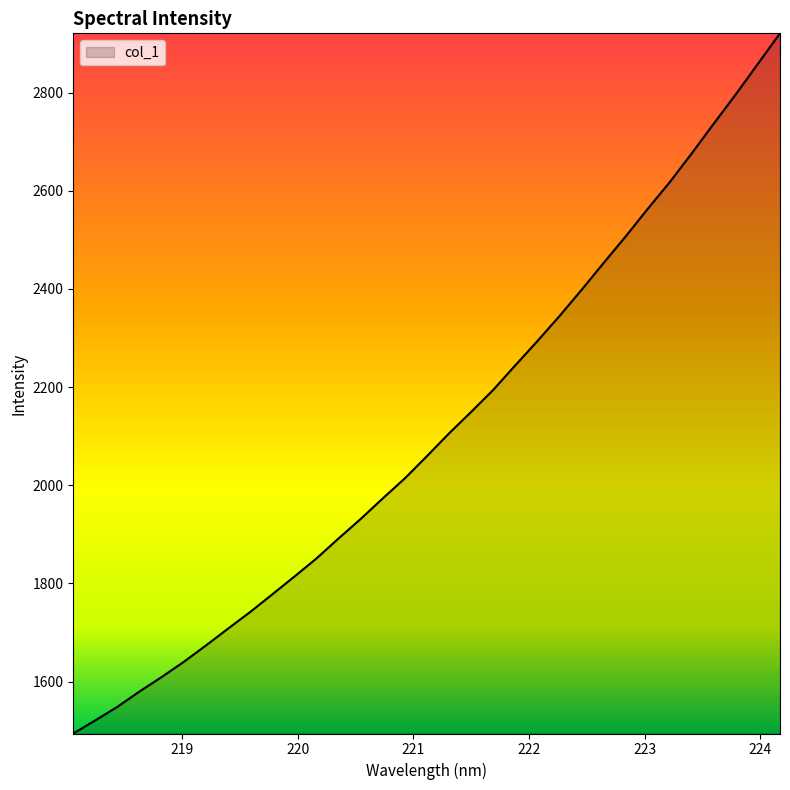

What is the maximum value shown in the chart?

2920.8